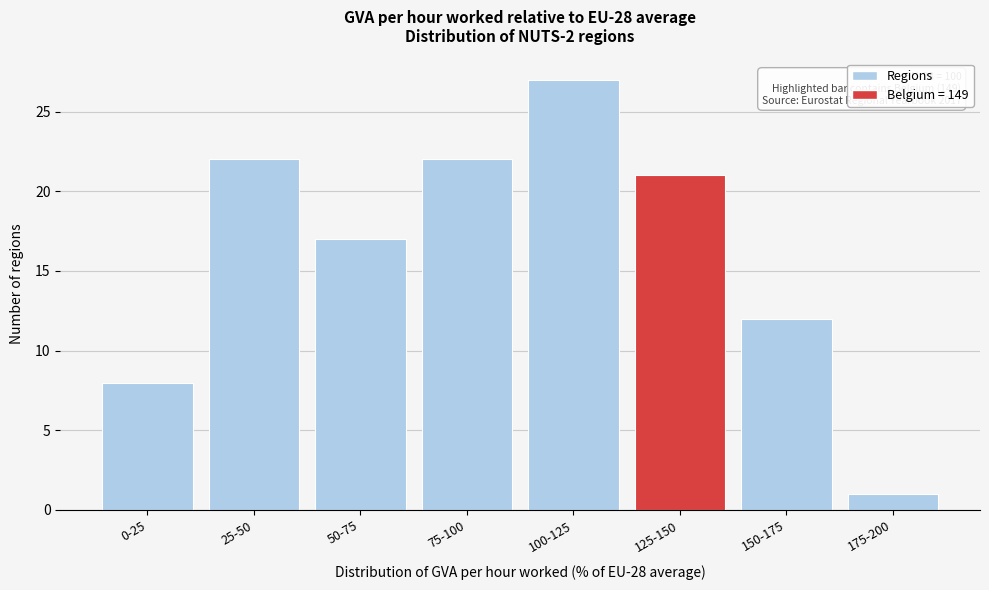

Reading left to right, what are all the values shown in this chart?

8	22	17	22	27	21	12	1